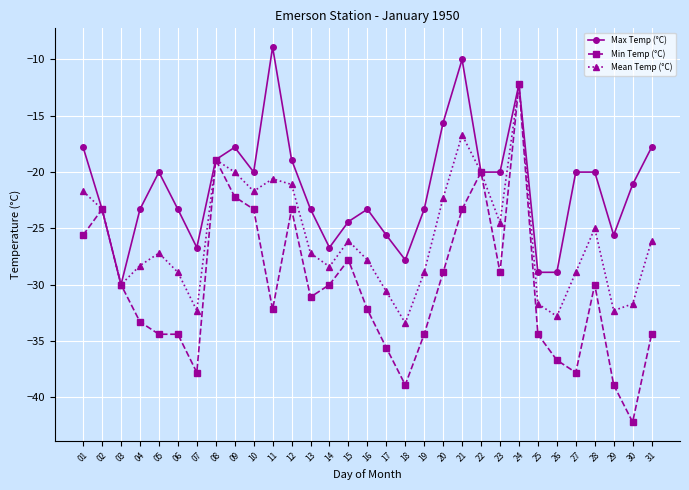

The Max Temp (°C) series shows -23.3 at 13. True or false?

True